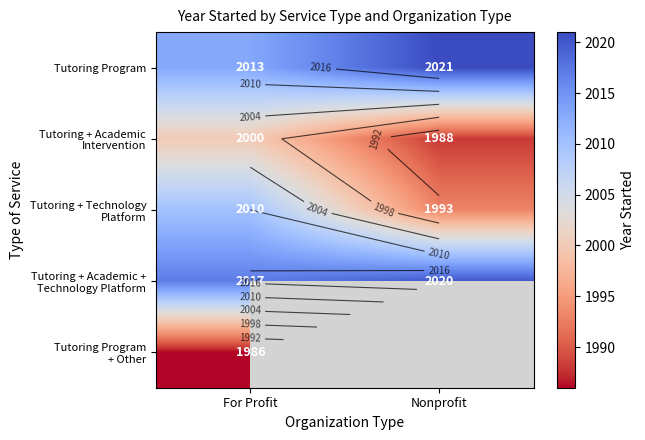

What is the difference between the Tutoring + Academic + Technology Platform values at For Profit and Nonprofit?

3.0